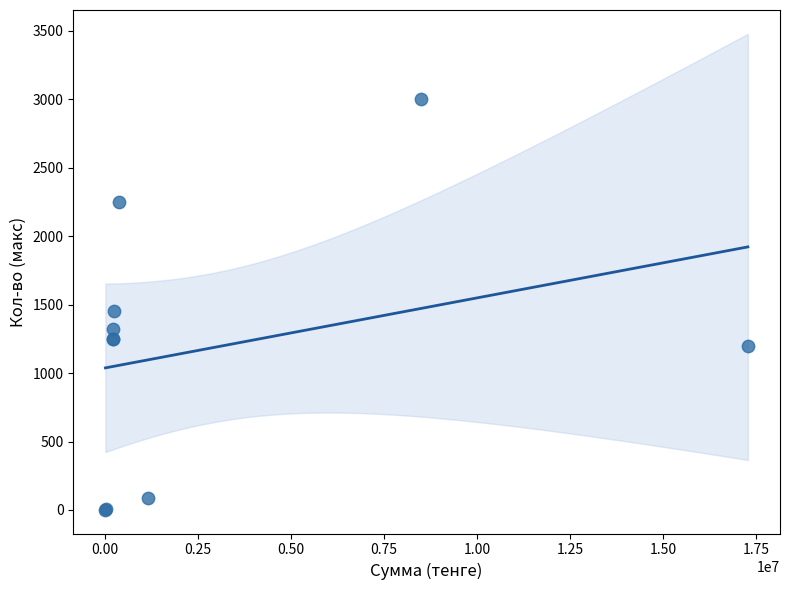

What Y value in the scatter plot is closest to 1501?

1450